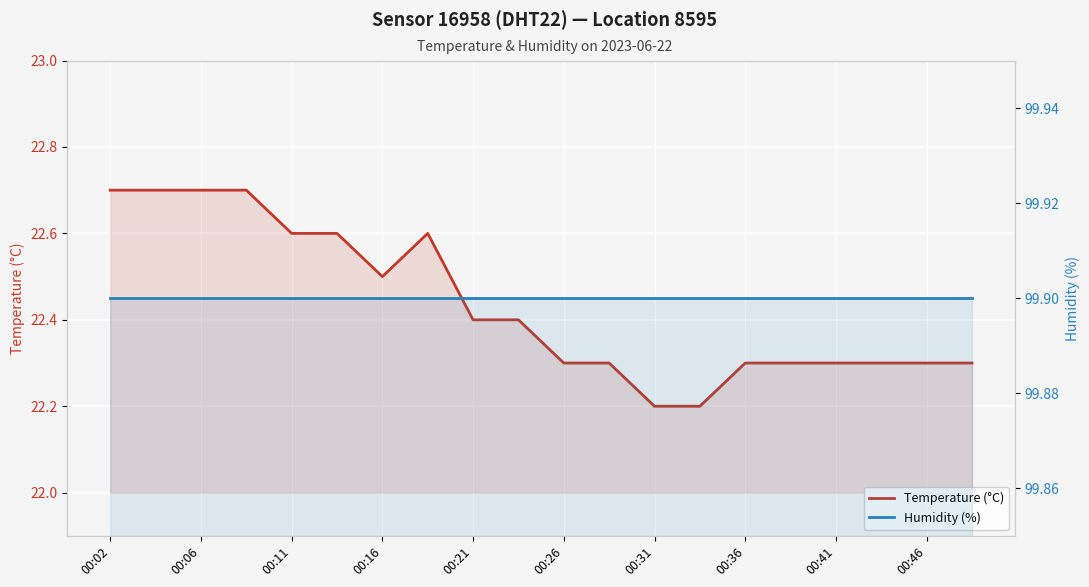

Reading right to left, transcribe all the data shown in this chart.

Temperature (°C): 22.3	22.3	22.3	22.3	22.3	22.3	22.2	22.2	22.3	22.3	22.4	22.4	22.6	22.5	22.6	22.6	22.7	22.7	22.7	22.7
Humidity (%): 99.9	99.9	99.9	99.9	99.9	99.9	99.9	99.9	99.9	99.9	99.9	99.9	99.9	99.9	99.9	99.9	99.9	99.9	99.9	99.9